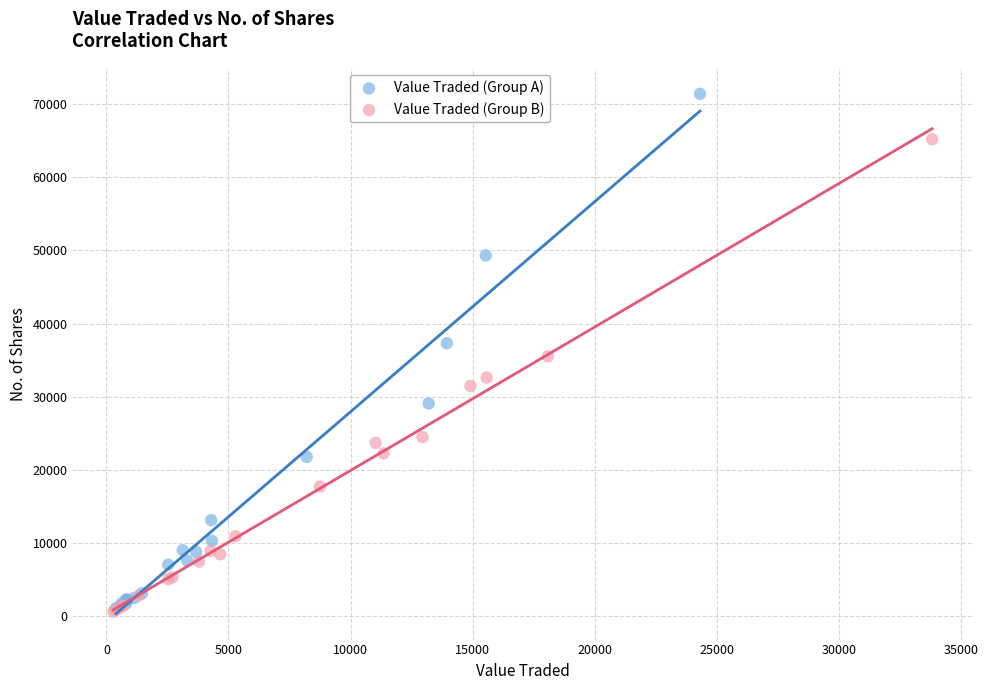

Which series has the widest spread of Y values?

Value Traded (Group A)